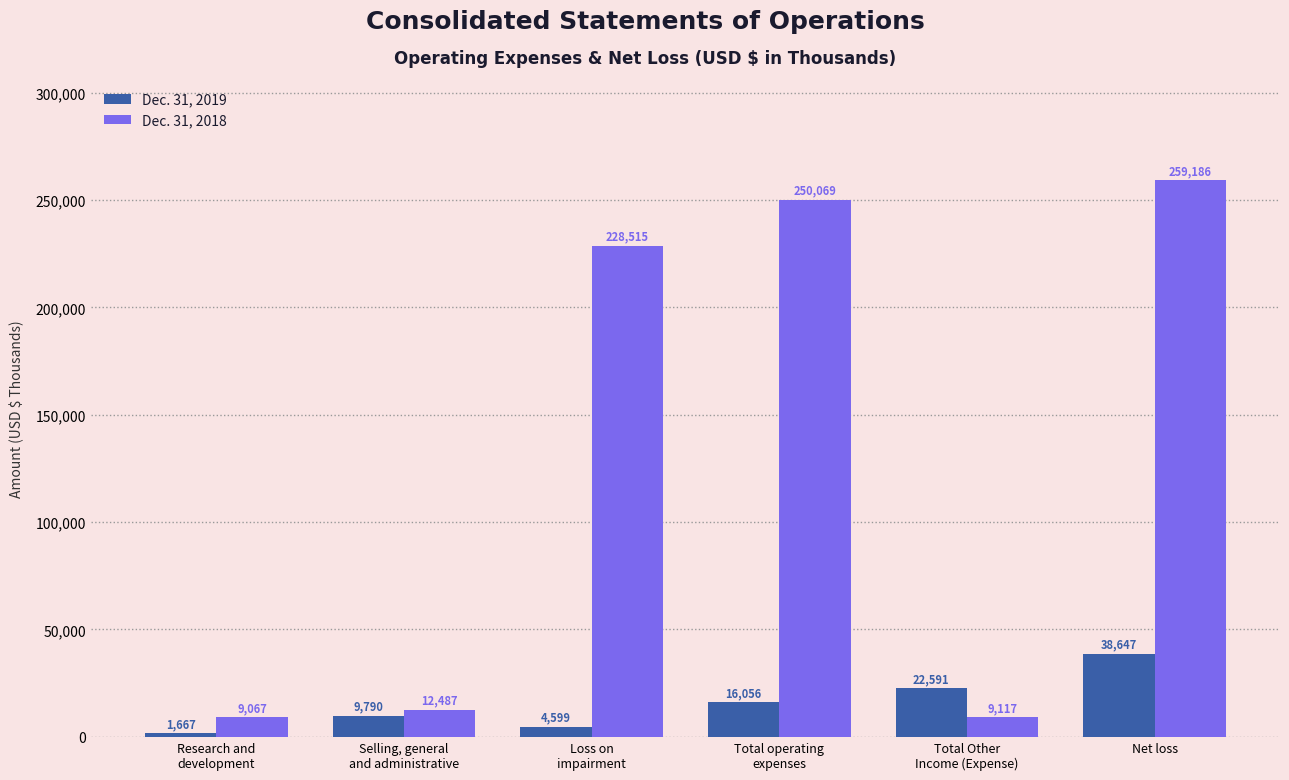

Rank the categories by Dec. 31, 2018 value from highest to lowest.

Net loss, Total operating
expenses, Loss on
impairment, Selling, general
and administrative, Total Other
Income (Expense), Research and
development